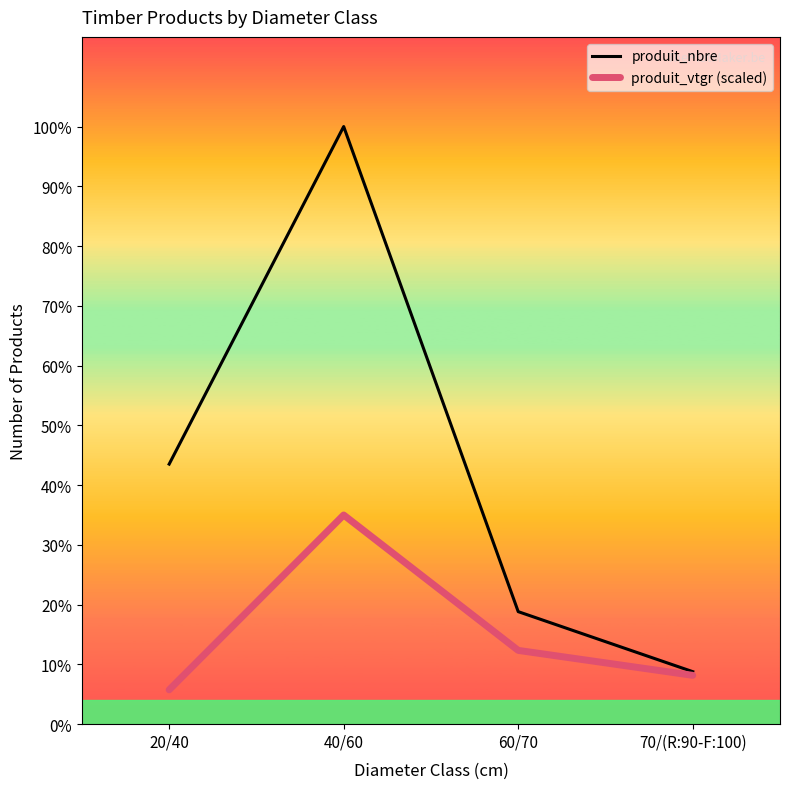

At which category does produit_nbre reach its first local peak?

40/60